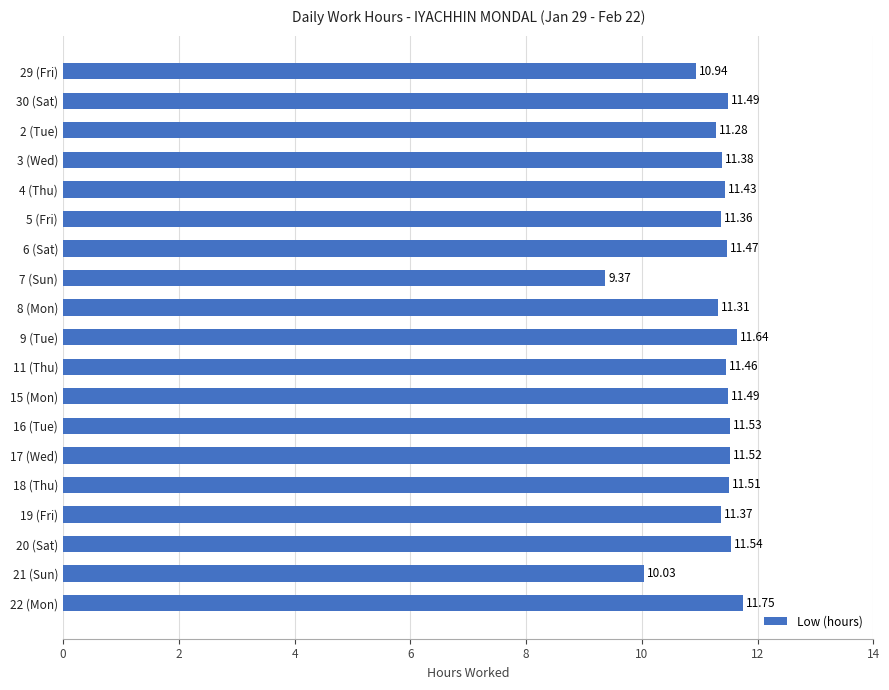

What is the change in value from 5 (Fri) to 22 (Mon)?

+0.4